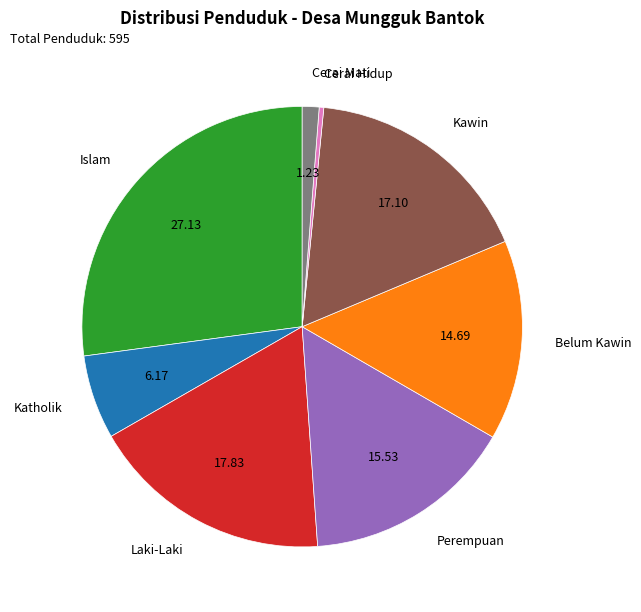

What is the ratio of the value at Cerai Hidup to the value at Cerai Mati?

0.3